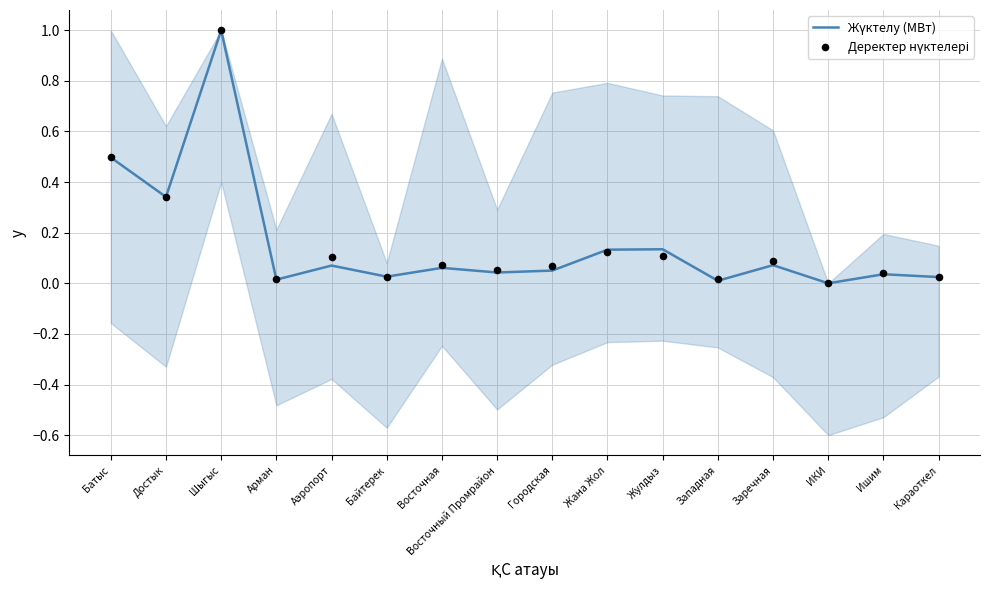

What is the total value across all series at Заречная?

0.2